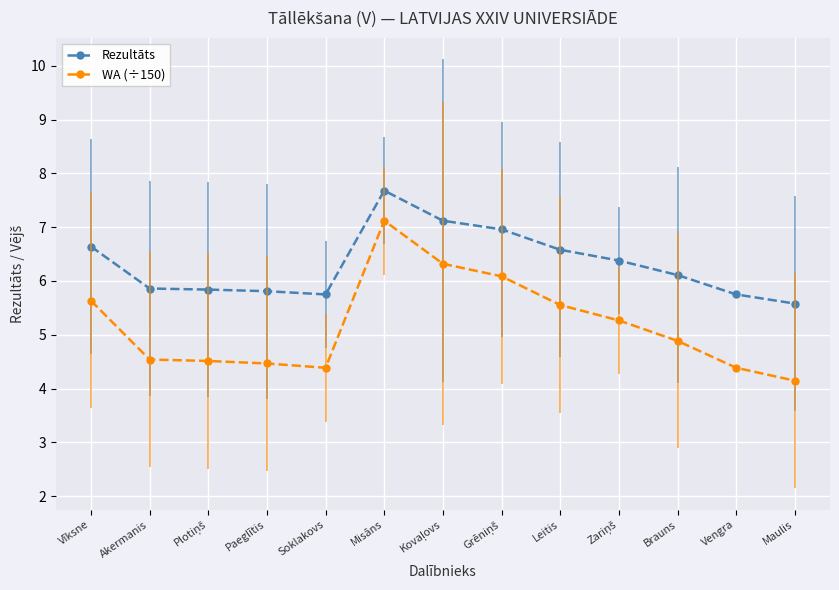

True or false: WA (÷150) has more than 2 points higher than both neighbors.

False